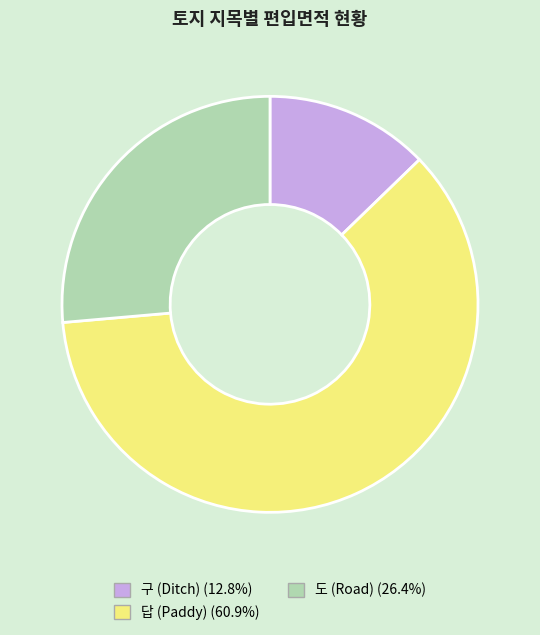

Does any single category account for the majority?

Yes